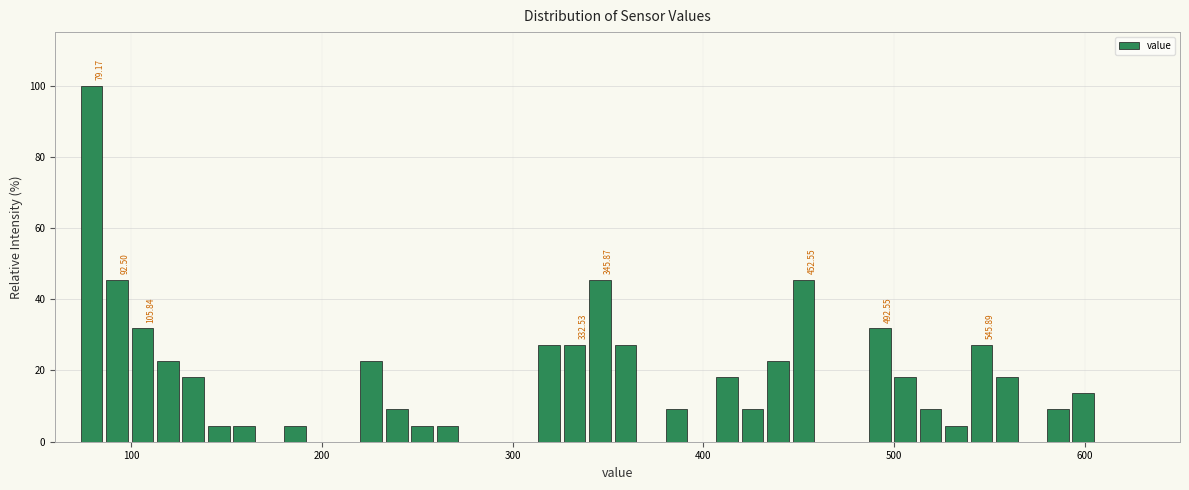

Around what value on the x-axis is the tallest bar? Give the approximate position of its centre, as read against the axis.

80